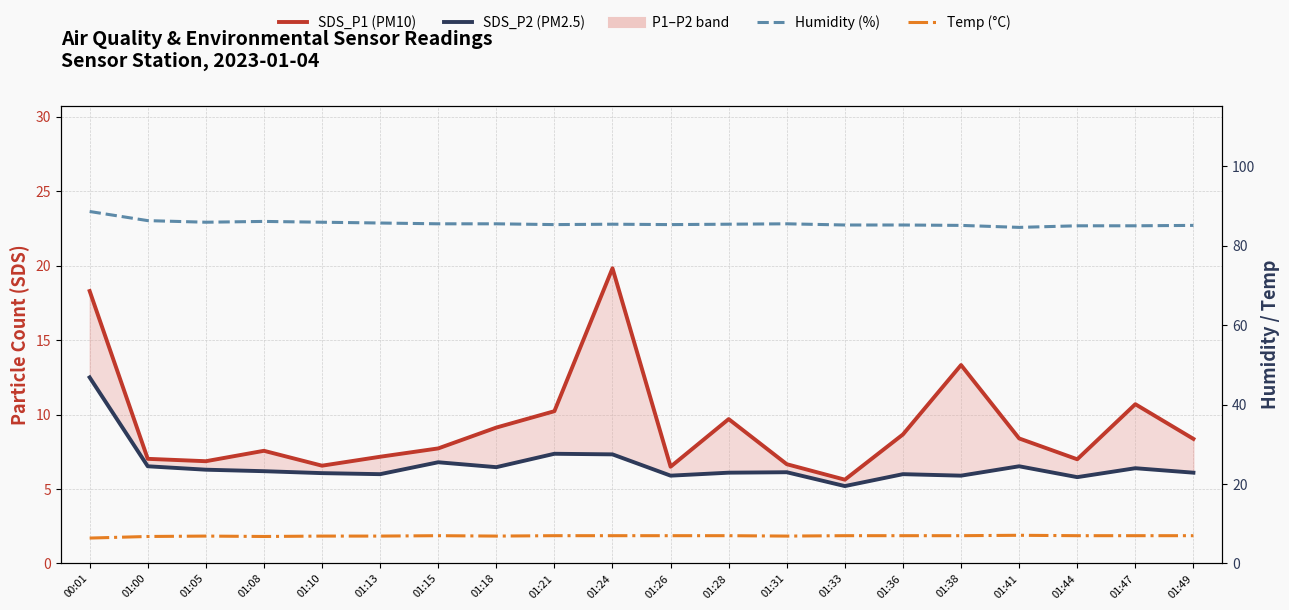

Rank the series at 01:41 from lowest to highest value.

SDS_P2 (PM2.5), Temp (°C), SDS_P1 (PM10), Humidity (%)